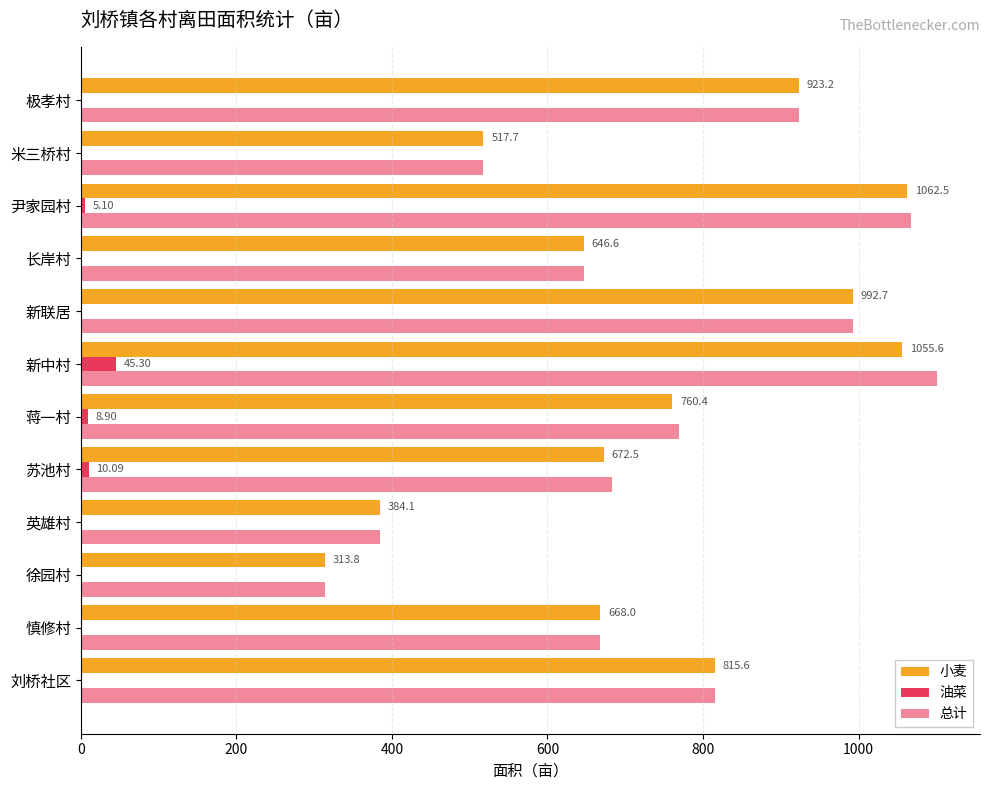

How many series are shown in this chart?

3